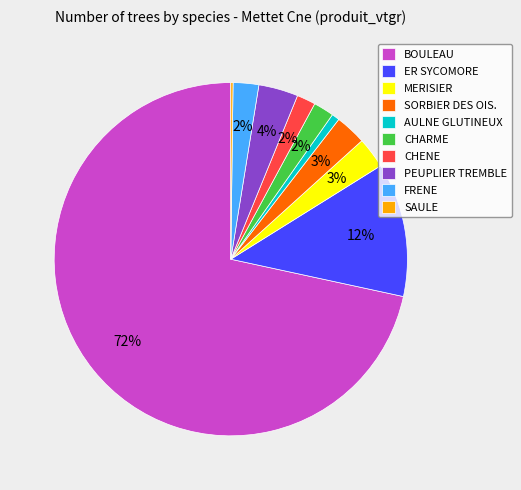

Which category has the biggest portion of the pie?

BOULEAU